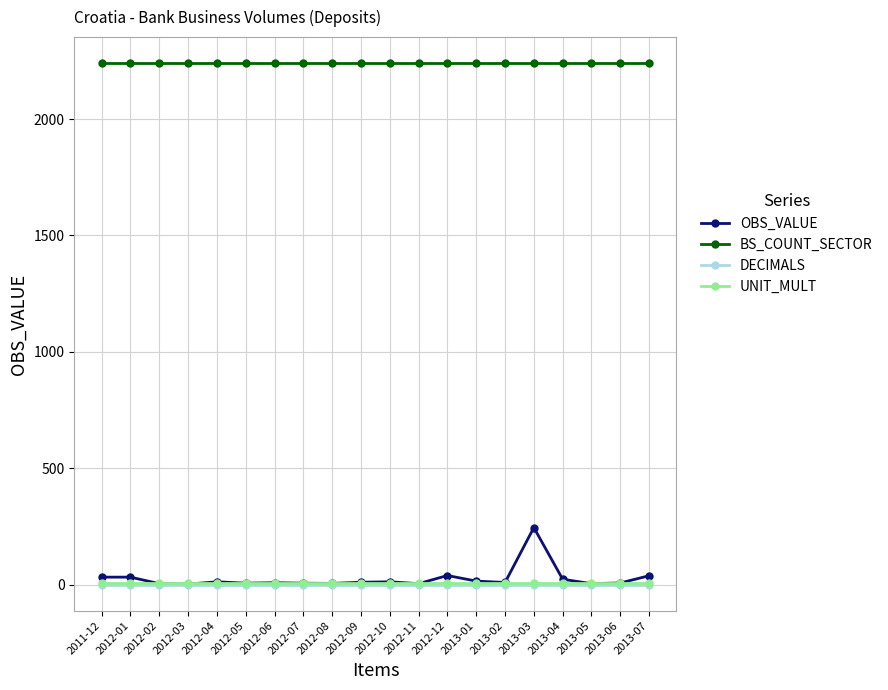

How many data points does each series have?

20